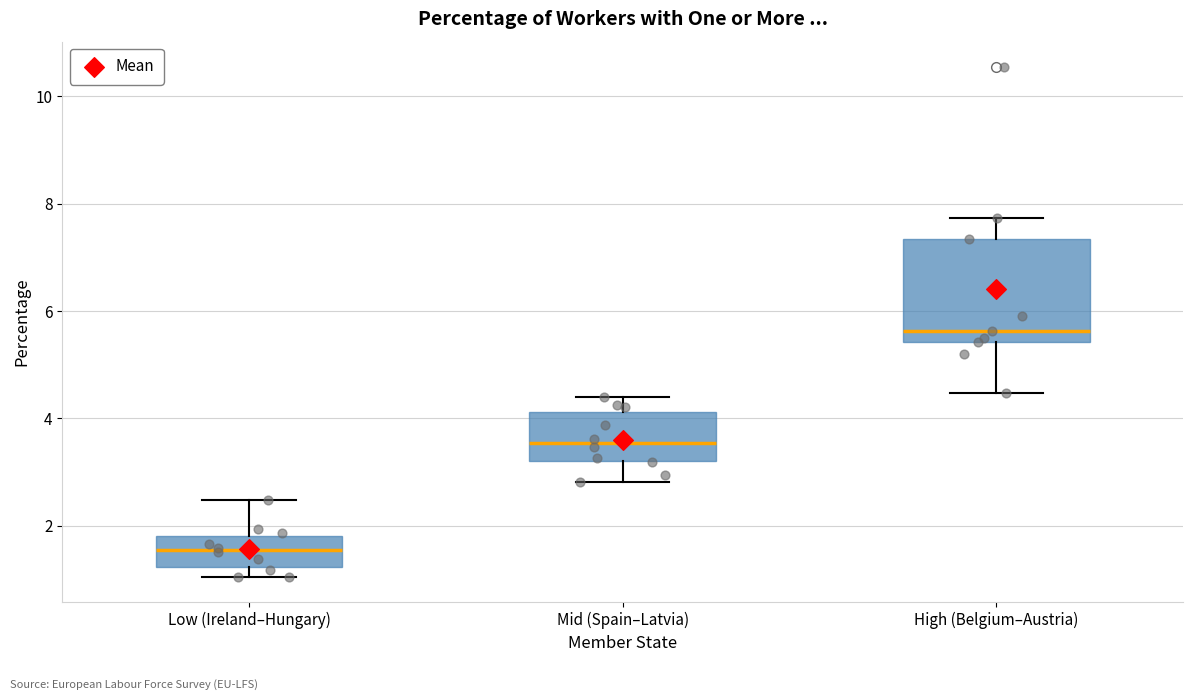

Where does the median line of the box for High (Belgium–Austria) sit on the y-axis? The values are not printed on the chart, so give them approximately, as read against the axis.

5.6